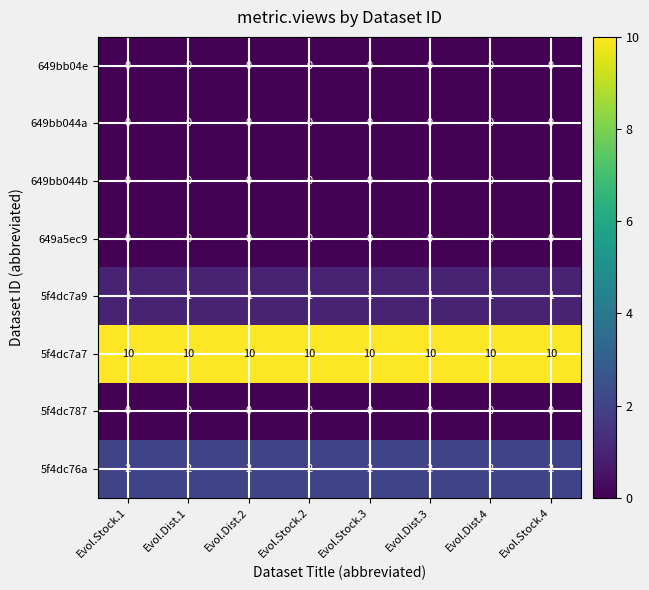

At Evol.Dist.1, list the series in order from largest to smallest.

5f4dc7a7, 5f4dc76a, 5f4dc7a9, 649bb04e, 649bb044a, 649bb044b, 649a5ec9, 5f4dc787